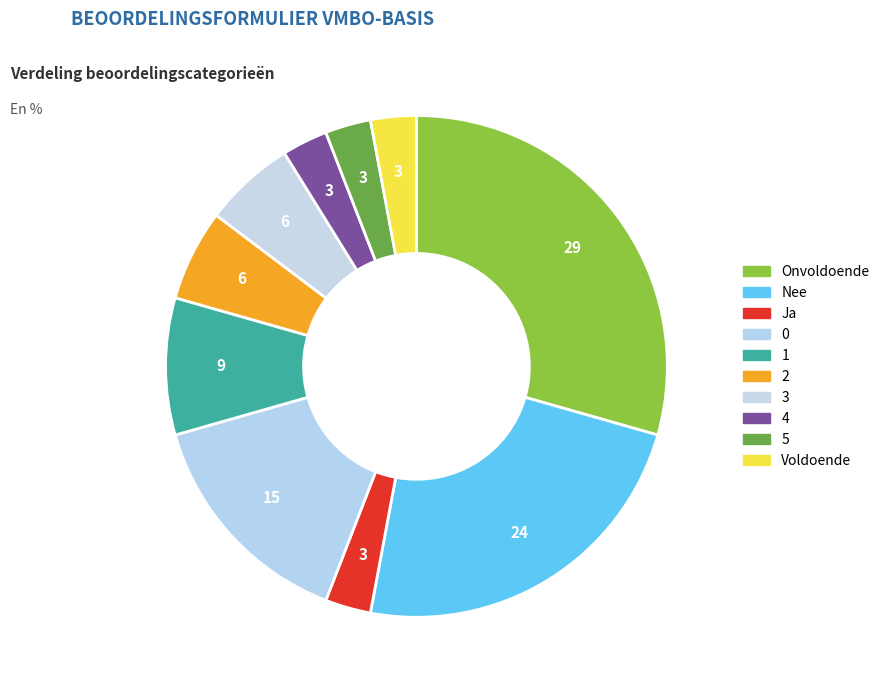

Which slice is the smallest?

Ja